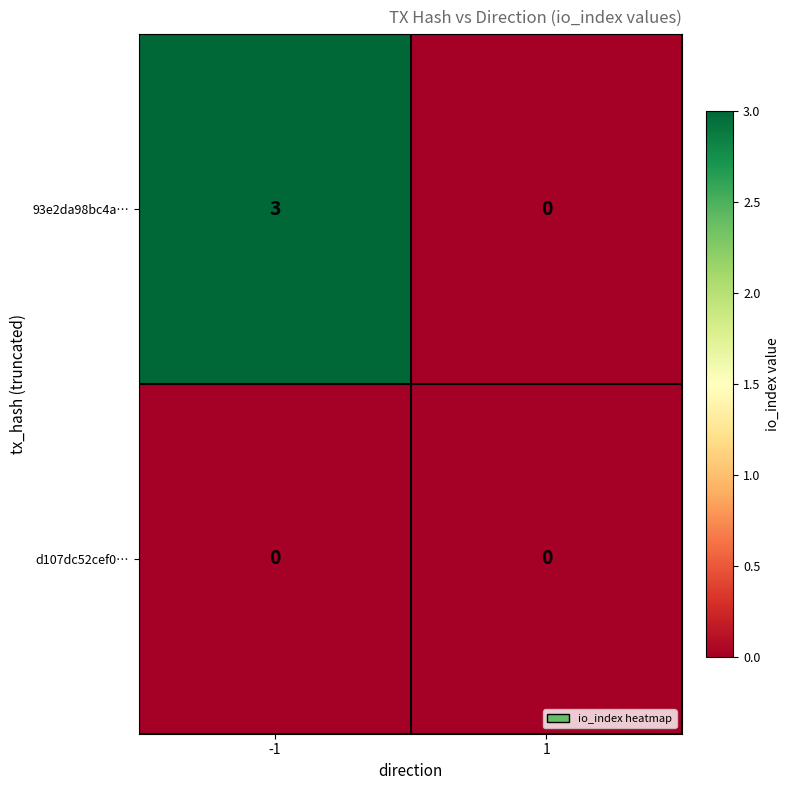

At -1, list the series in order from smallest to largest.

d107dc52cef0…, 93e2da98bc4a…